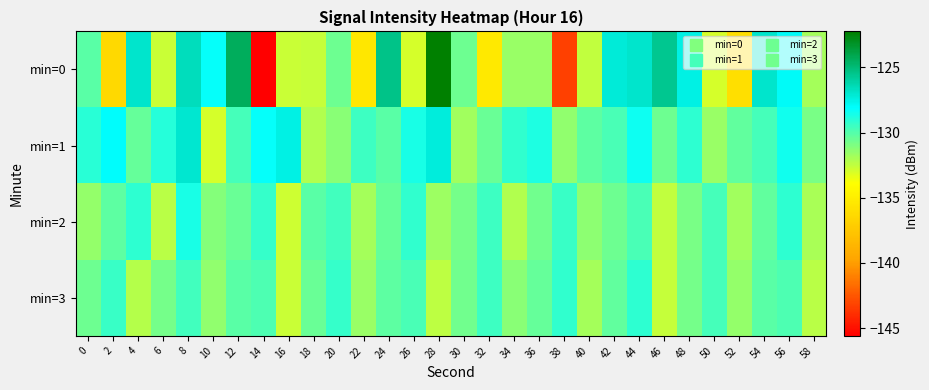

Reading left to right, transcribe all the data shown in this chart.

min=0: 0=-130.1	2=-136.3	4=-127.0	6=-132.7	8=-126.6	10=-128.2	12=-124.4	14=-145.6	16=-132.7	18=-132.6	20=-130.6	22=-135.5	24=-125.4	26=-132.9	28=-122.2	30=-130.6	32=-135.3	34=-131.6	36=-131.6	38=-143.3	40=-132.5	42=-127.2	44=-127.0	46=-125.5	48=-127.5	50=-133.0	52=-136.0	54=-126.9	56=-128.0	58=-131.9
min=1: 0=-129.0	2=-128.0	4=-130.4	6=-128.9	8=-127.0	10=-133.0	12=-129.7	14=-128.2	16=-127.5	18=-132.2	20=-131.2	22=-129.5	24=-130.1	26=-128.7	28=-127.3	30=-131.8	32=-130.5	34=-129.2	36=-128.8	38=-131.4	40=-130.2	42=-129.8	44=-128.4	46=-130.6	48=-129.1	50=-131.6	52=-130.3	54=-129.7	56=-128.5	58=-130.9
min=2: 0=-131.5	2=-130.2	4=-129.1	6=-132.3	8=-128.7	10=-131.1	12=-130.5	14=-129.3	16=-132.8	18=-130.1	20=-129.6	22=-131.9	24=-130.4	26=-129.2	28=-131.7	30=-130.8	32=-129.5	34=-132.1	36=-130.7	38=-129.4	40=-131.3	42=-130.6	44=-129.8	46=-132.5	48=-130.9	50=-129.7	52=-131.8	54=-130.3	56=-129.1	58=-132.0
min=3: 0=-130.6	2=-129.4	4=-132.2	6=-130.8	8=-129.6	10=-131.4	12=-130.1	14=-129.9	16=-132.7	18=-130.5	20=-129.3	22=-131.6	24=-130.2	26=-129.8	28=-132.4	30=-130.7	32=-129.5	34=-131.2	36=-130.4	38=-129.2	40=-131.9	42=-130.3	44=-129.1	46=-132.6	48=-130.8	50=-129.7	52=-131.5	54=-130.1	56=-129.9	58=-132.3